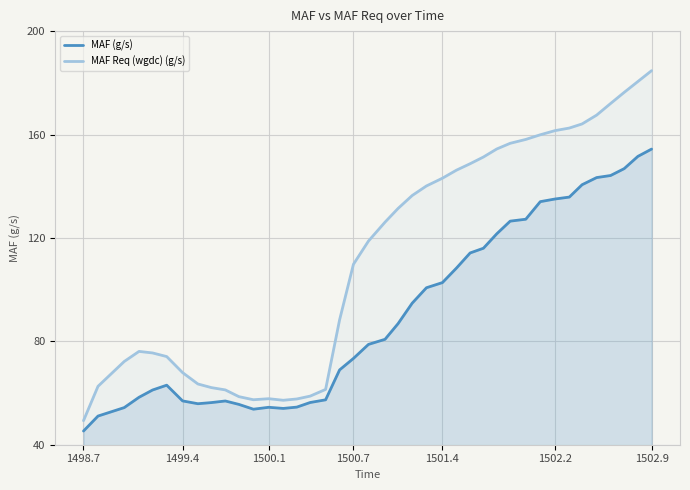

How many data points in MAF (g/s) are less than 80?

20